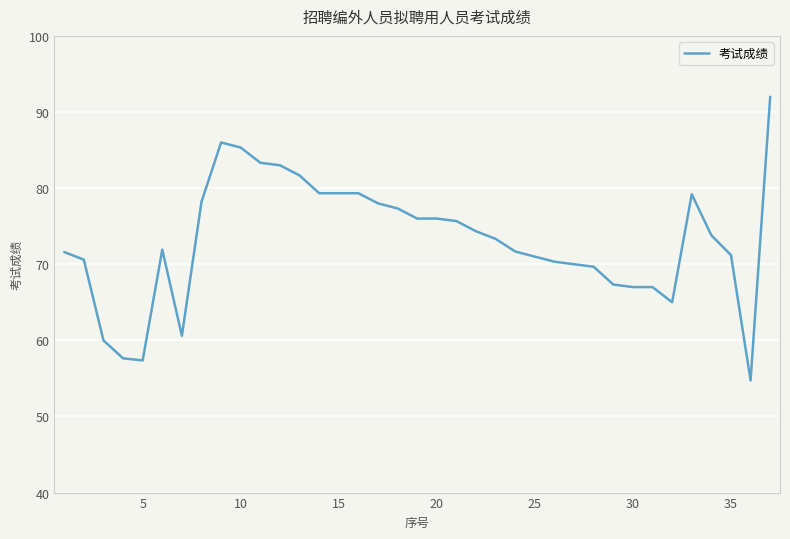

What is the greatest value displayed?

92.0